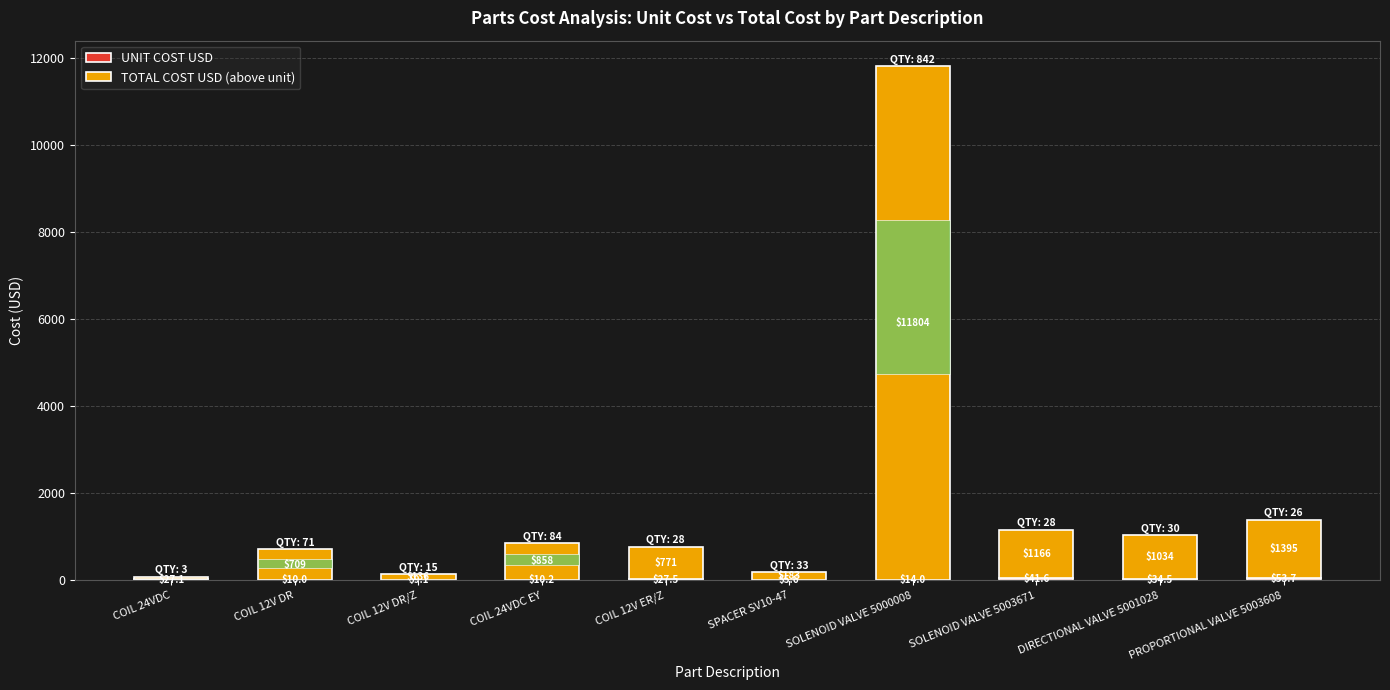

How many groups of bars are there?

10